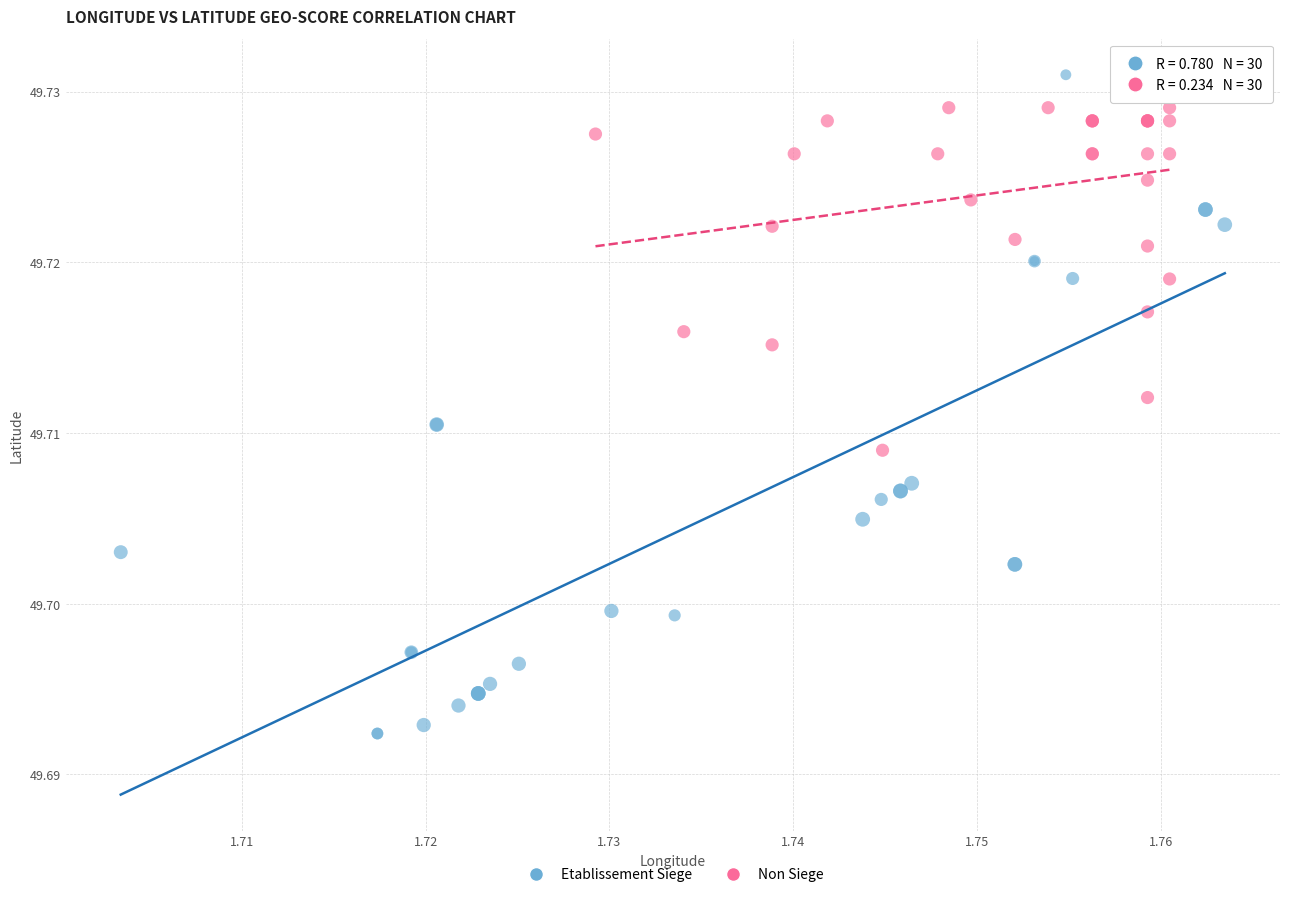

What are all the series names shown in the legend?

Etablissement Siege, Non Siege